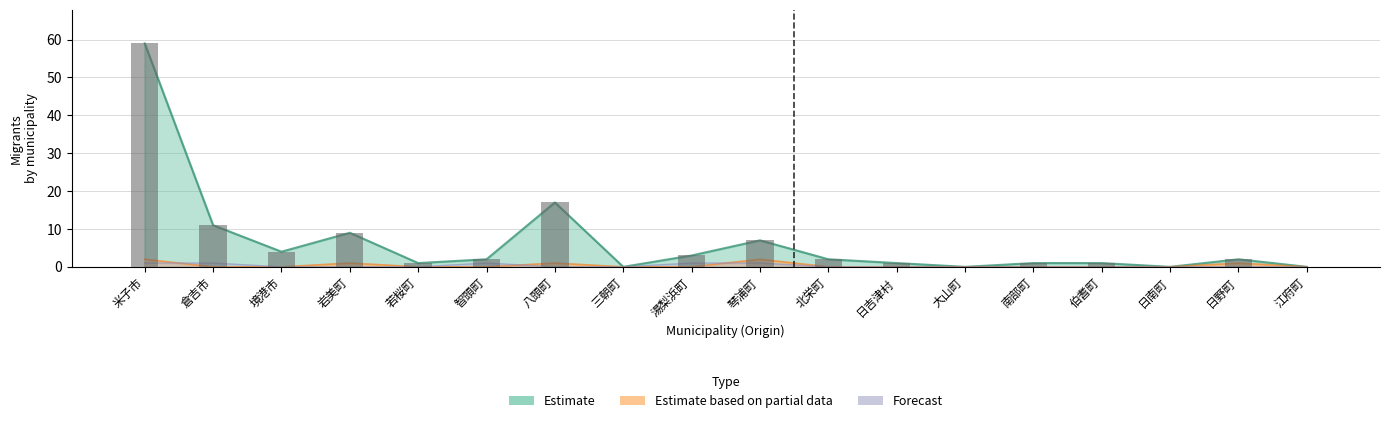

Is it true that Forecast equals 1 at 倉吉市?

True